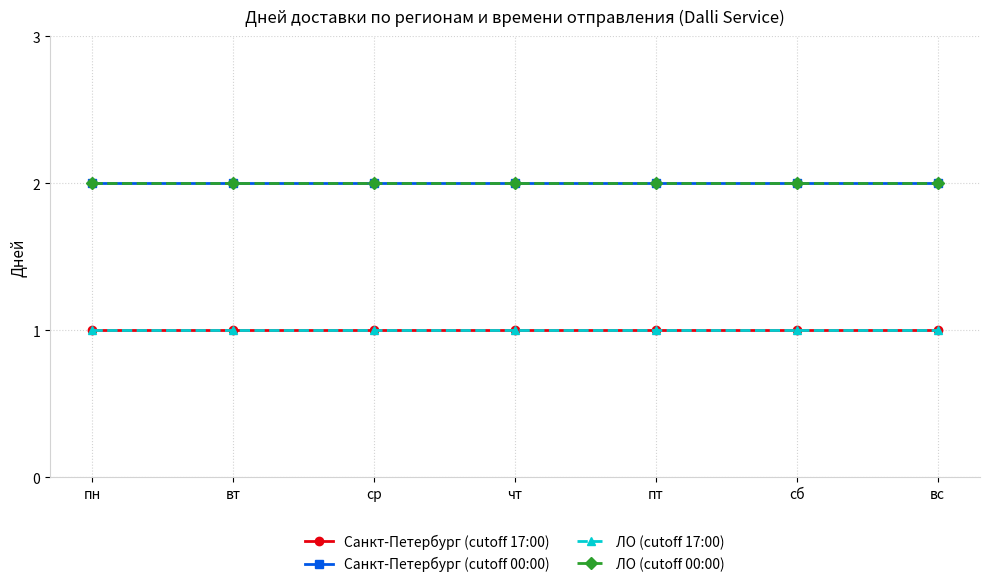

At which label is Санкт-Петербург (cutoff 00:00) closest to 2?

пн